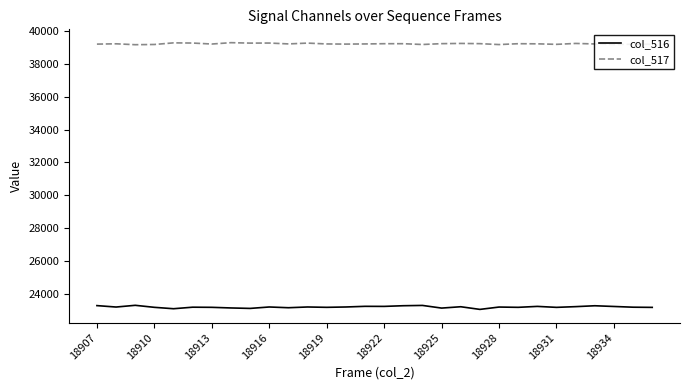

True or false: col_516 and col_517 intersect in this chart.

False